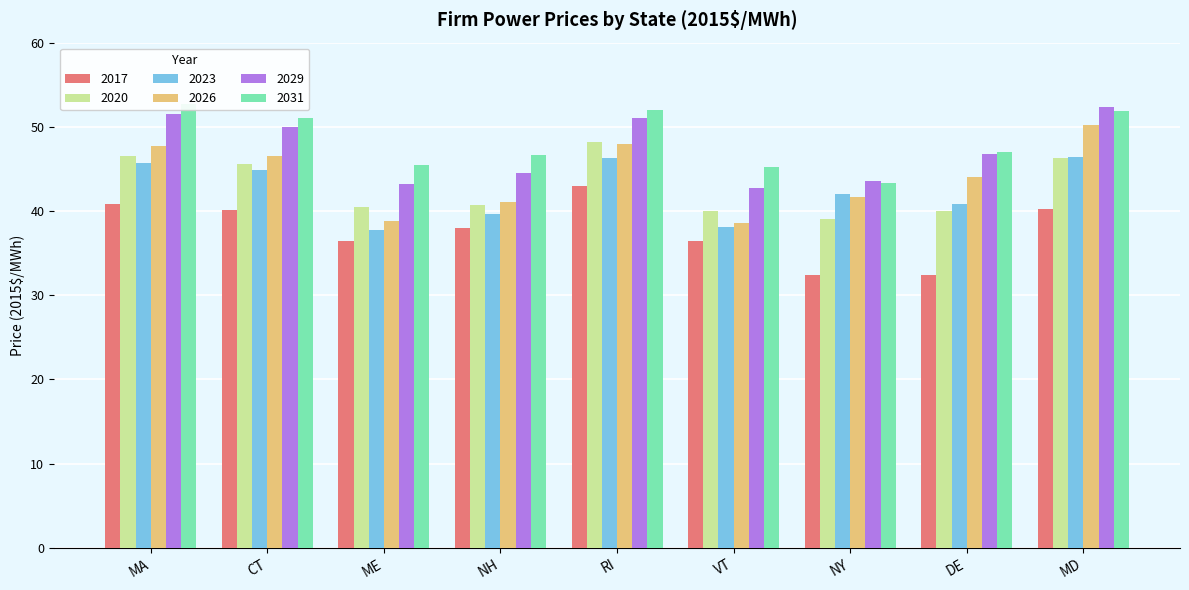

At which label does 2023 reach its minimum?

ME